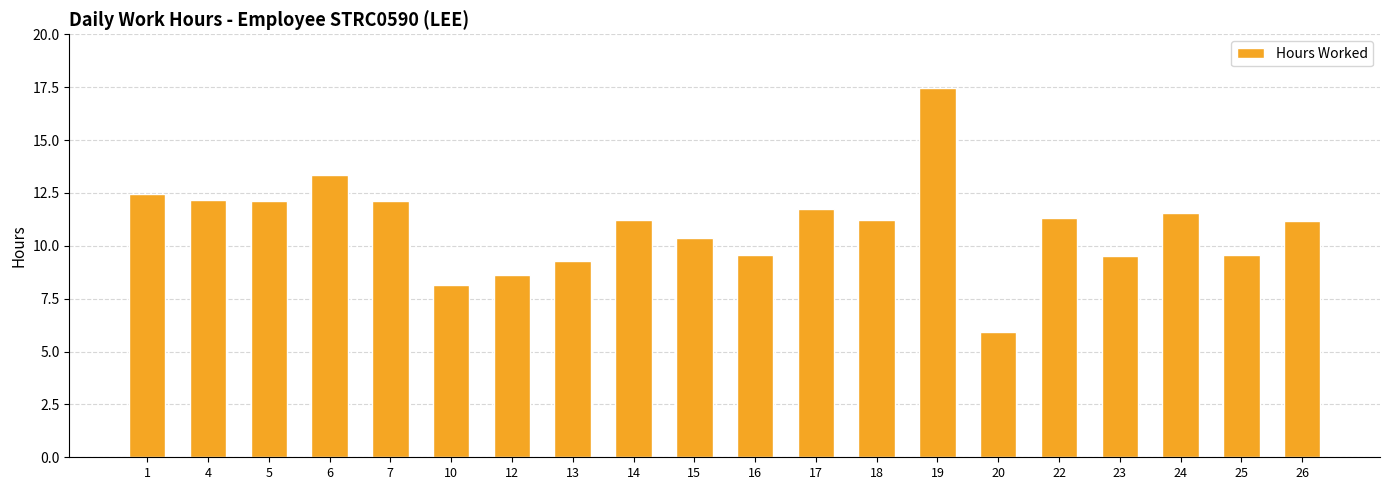

What is the sum of all values?

218.9